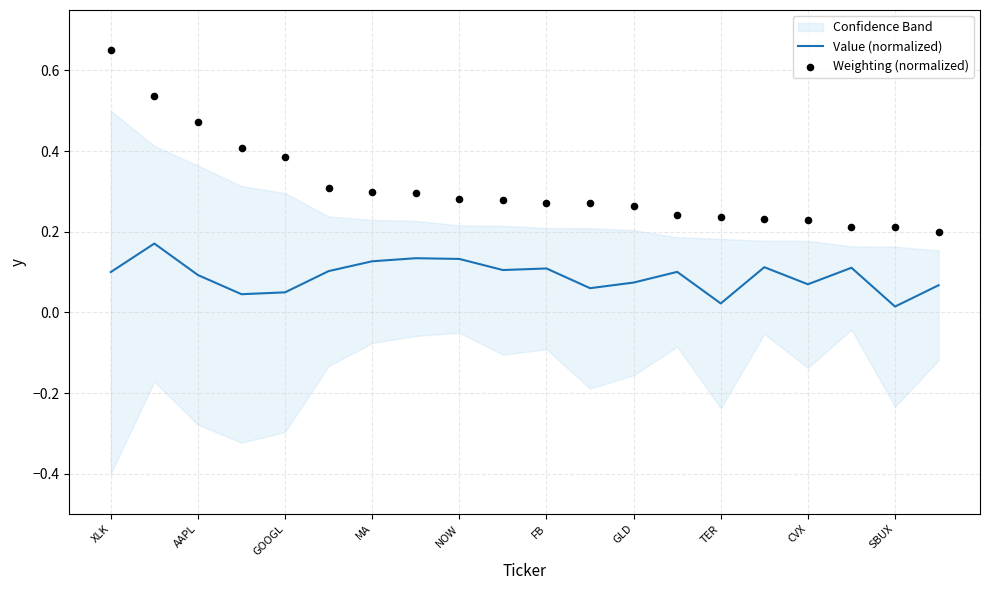

What are all the series names shown in the legend?

Value (normalized), Weighting (normalized)